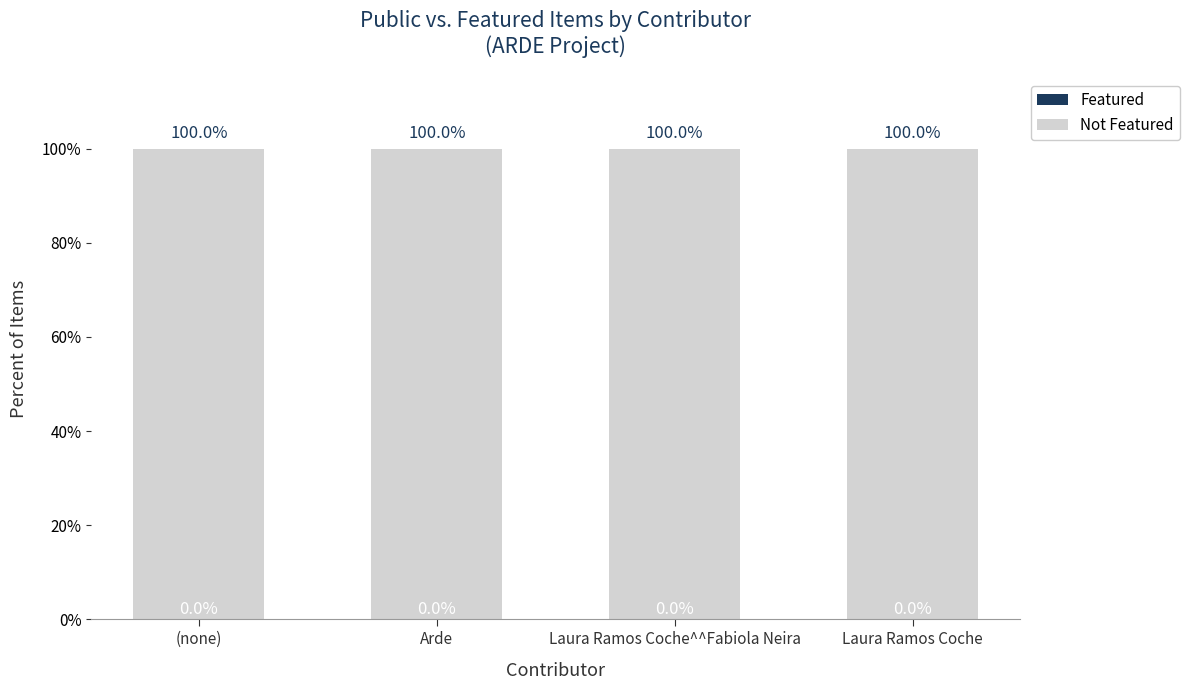

At which category does the chart reach its peak across all series?

(none)